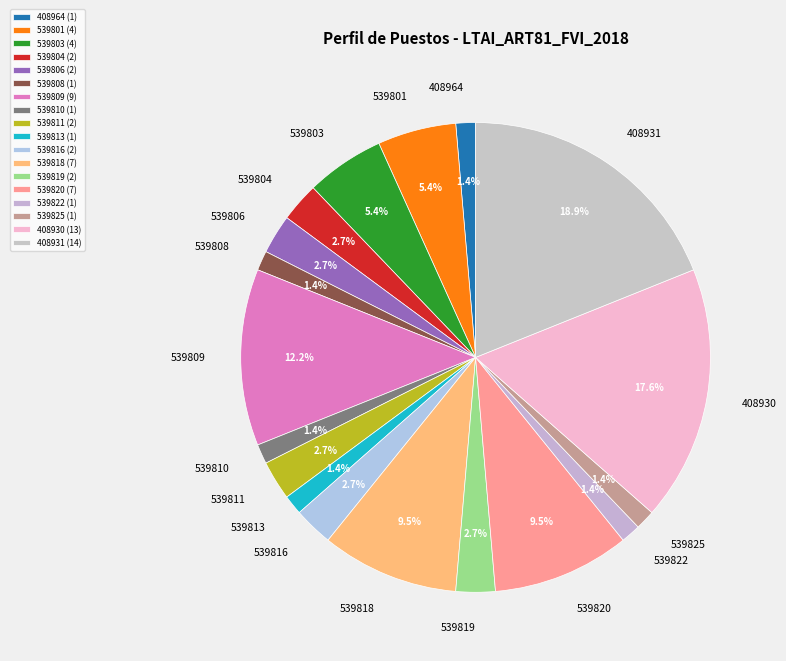

Is it true that 539801 is 1% of the pie?

False